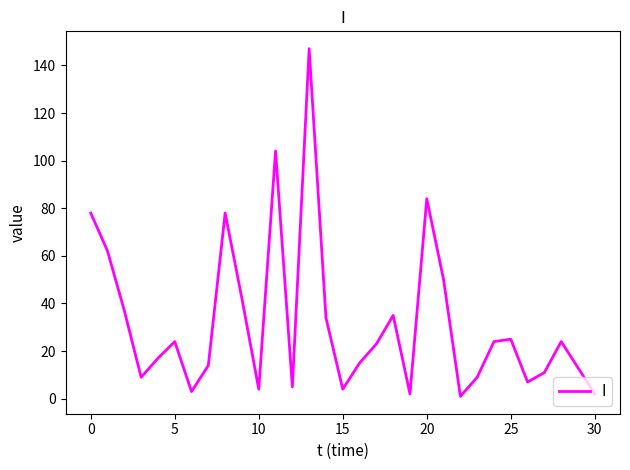

What is the greatest value displayed?

147